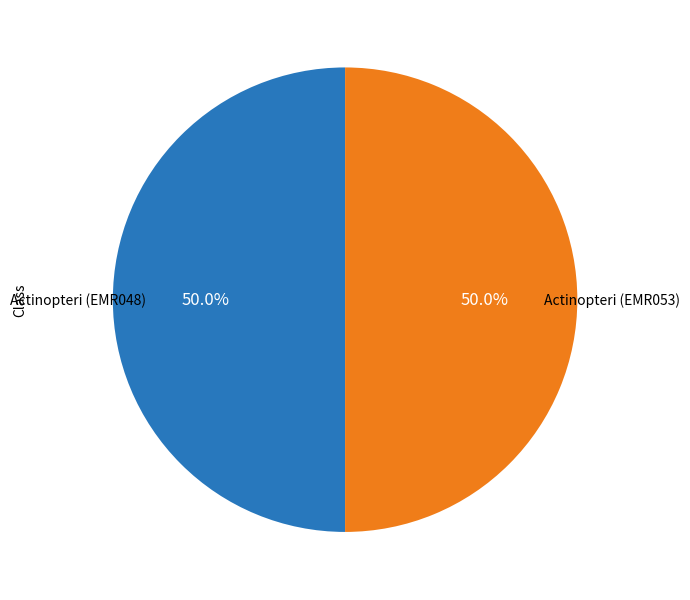

Rank the categories by value from lowest to highest.

Actinopteri (EMR048), Actinopteri (EMR053)